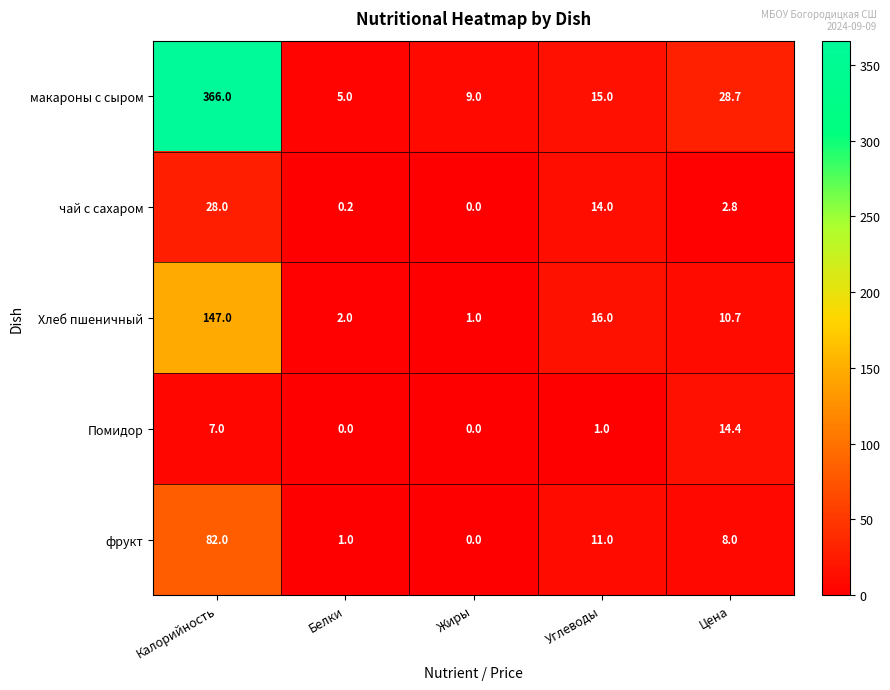

Read the Хлеб пшеничный value at Углеводы.

16.0